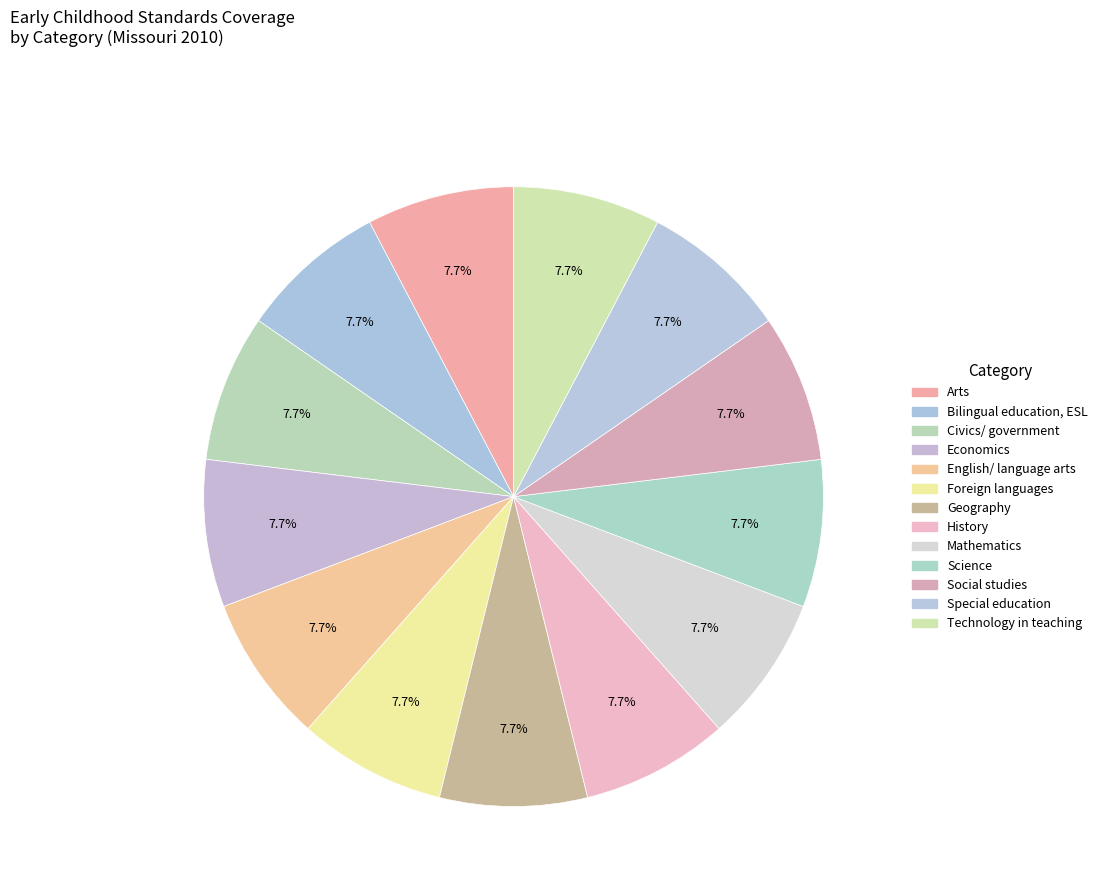

How many segments does this pie chart have?

13